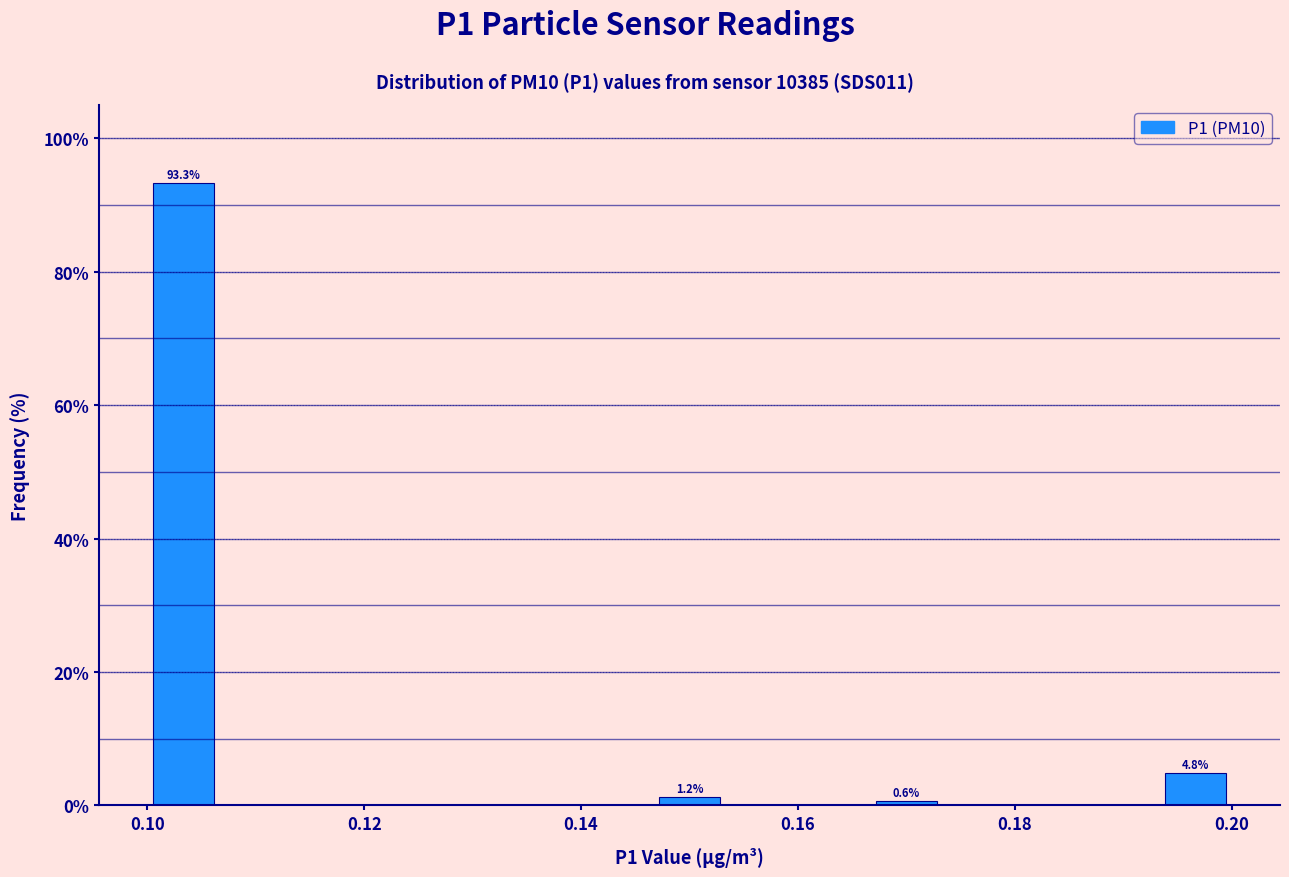

Read against the x-axis, roughly where is the centre of the tallest bar?

0.104